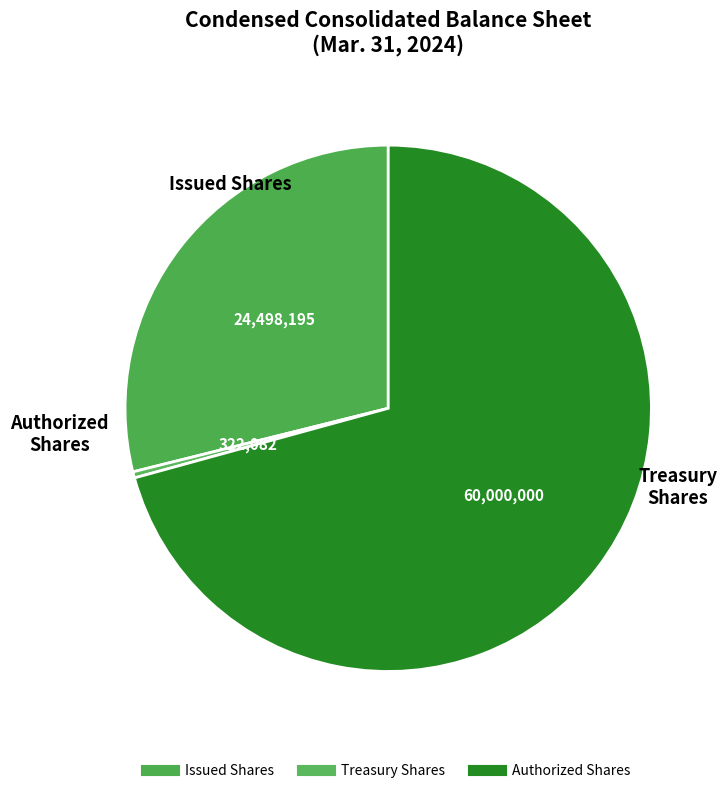

Which slice represents more than half of the pie?

Common stock, authorized (in shares)